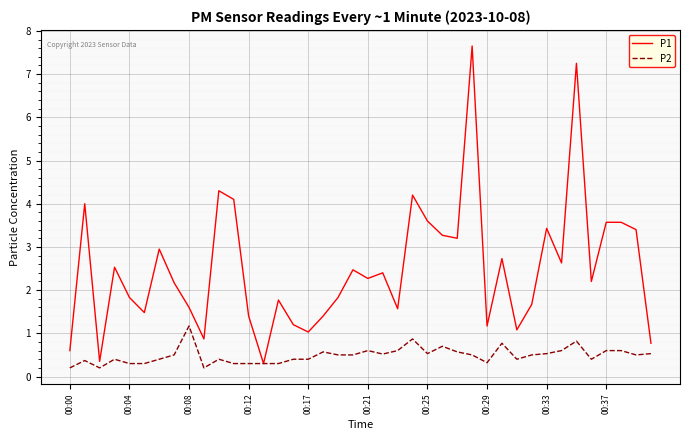

Rank the series by their maximum value, from lowest to highest.

P2, P1